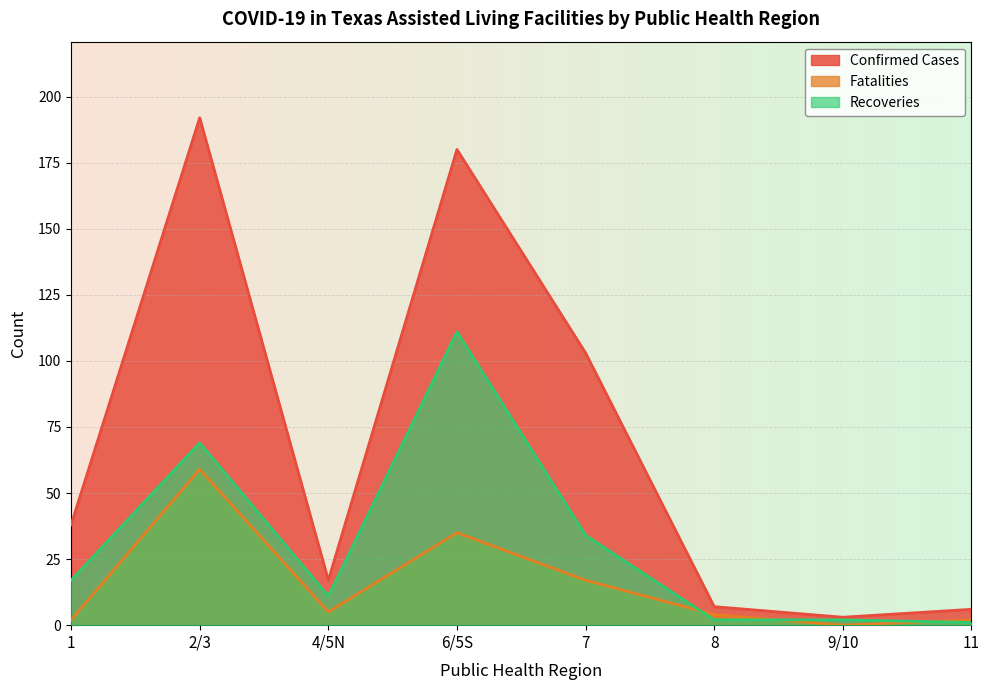

List the series in order of their overall mean, highest first.

Confirmed Cases, Recoveries, Fatalities